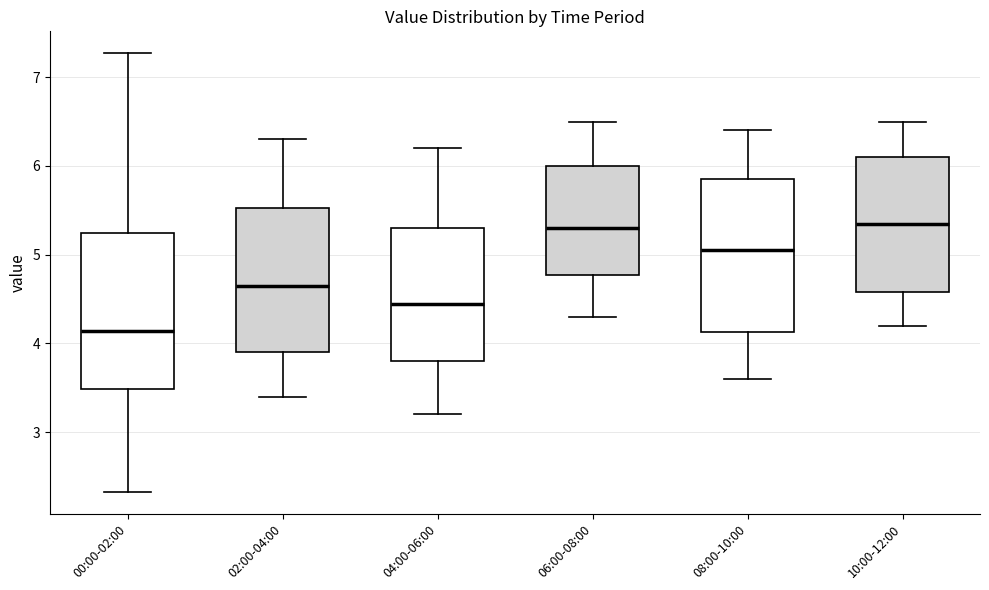

Where is the upper edge of the box for 02:00-04:00 on the y-axis? The values are not printed on the chart, so give them approximately, as read against the axis.

5.5